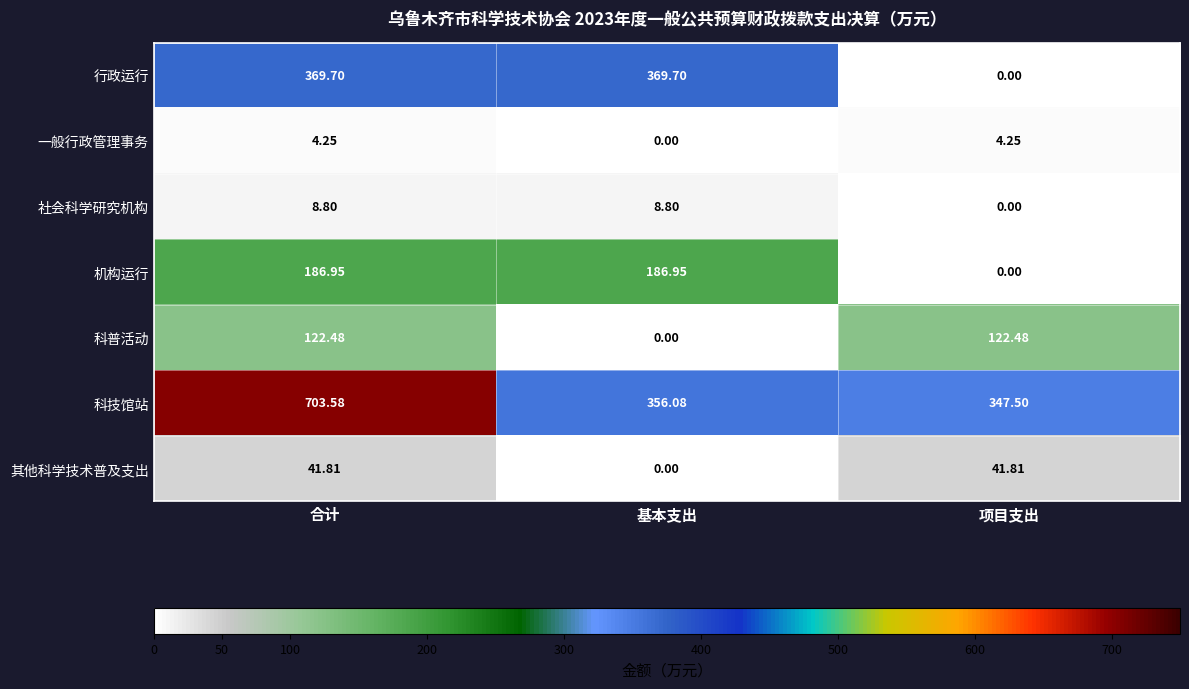

Which series changed the most between 基本支出 and 项目支出?

行政运行